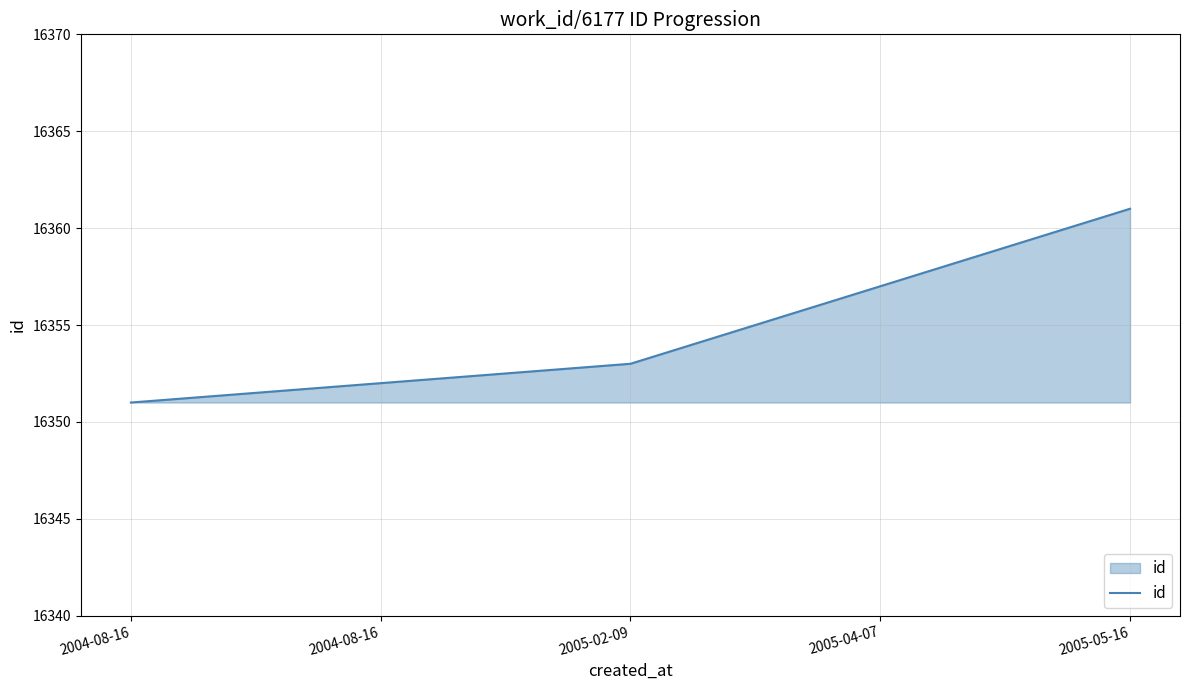

What is the ratio of the value at 2005-05-16 to the value at 2004-08-16?

1.0